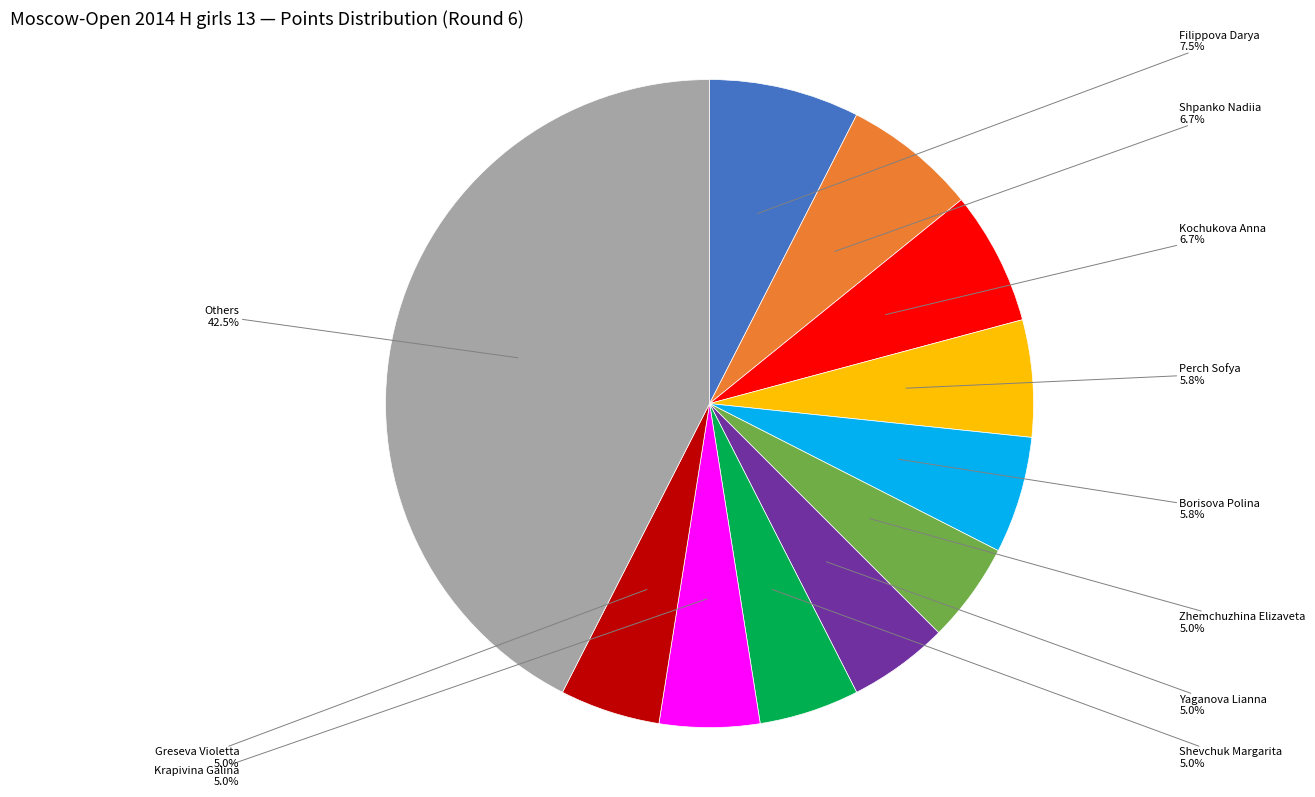

Is there any slice that represents more than half of the pie?

No